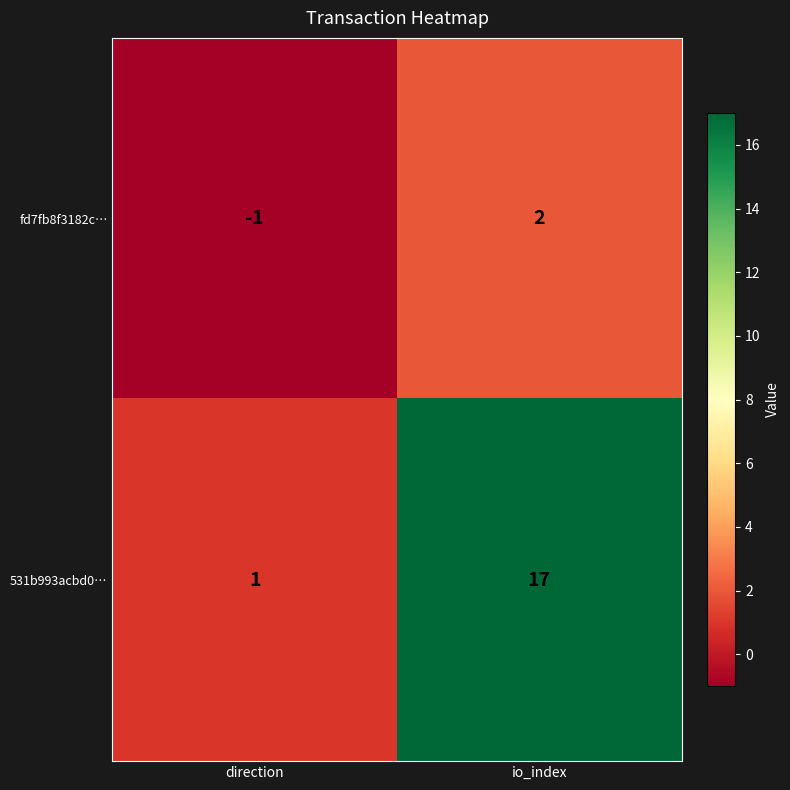

The value of fd7fb8f3182c… at direction is -1. True or false?

True